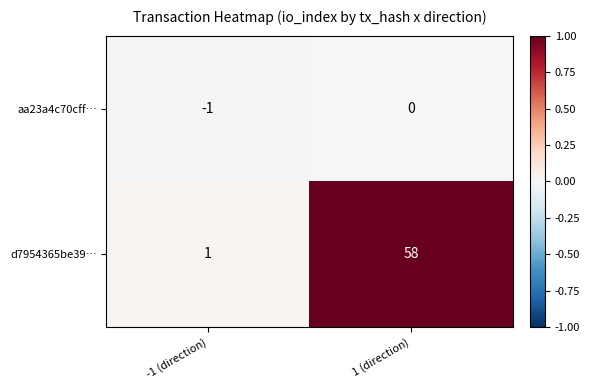

Reading right to left, list all the values displayed in this chart.

aa23a4c70cff…: 0	-1
d7954365be39…: 58	1